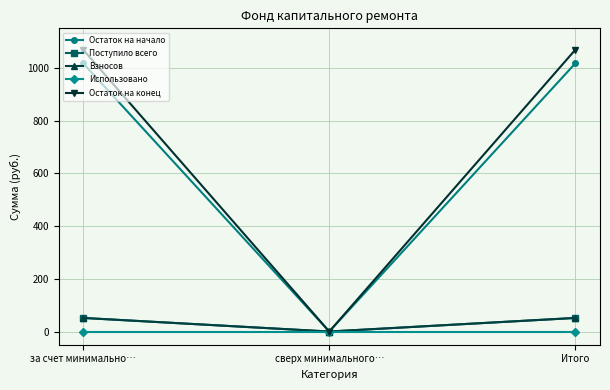

At which label does Остаток на начало reach its peak?

за счет минимально…